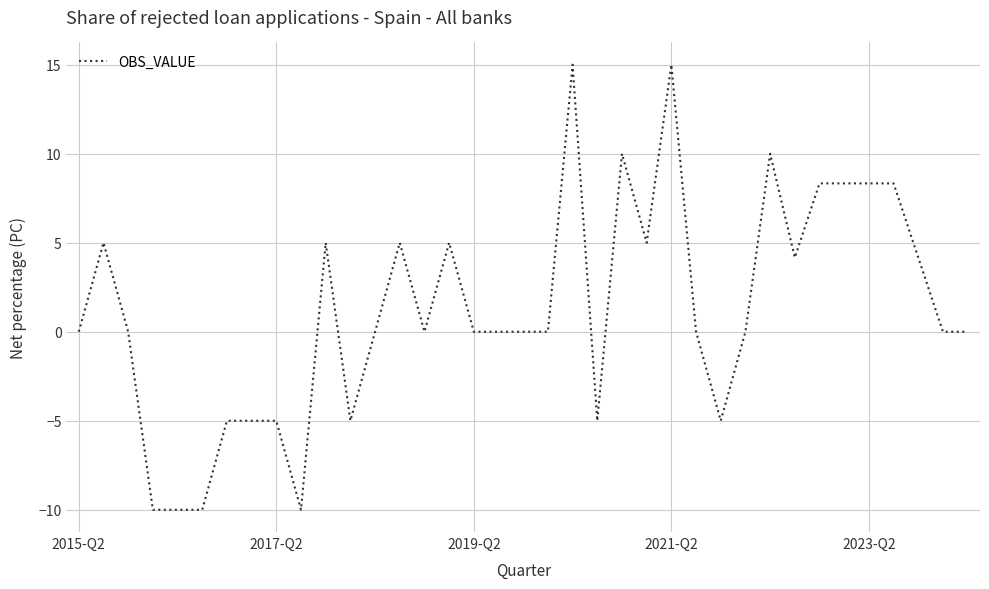

What is the smallest value displayed?

-10.0